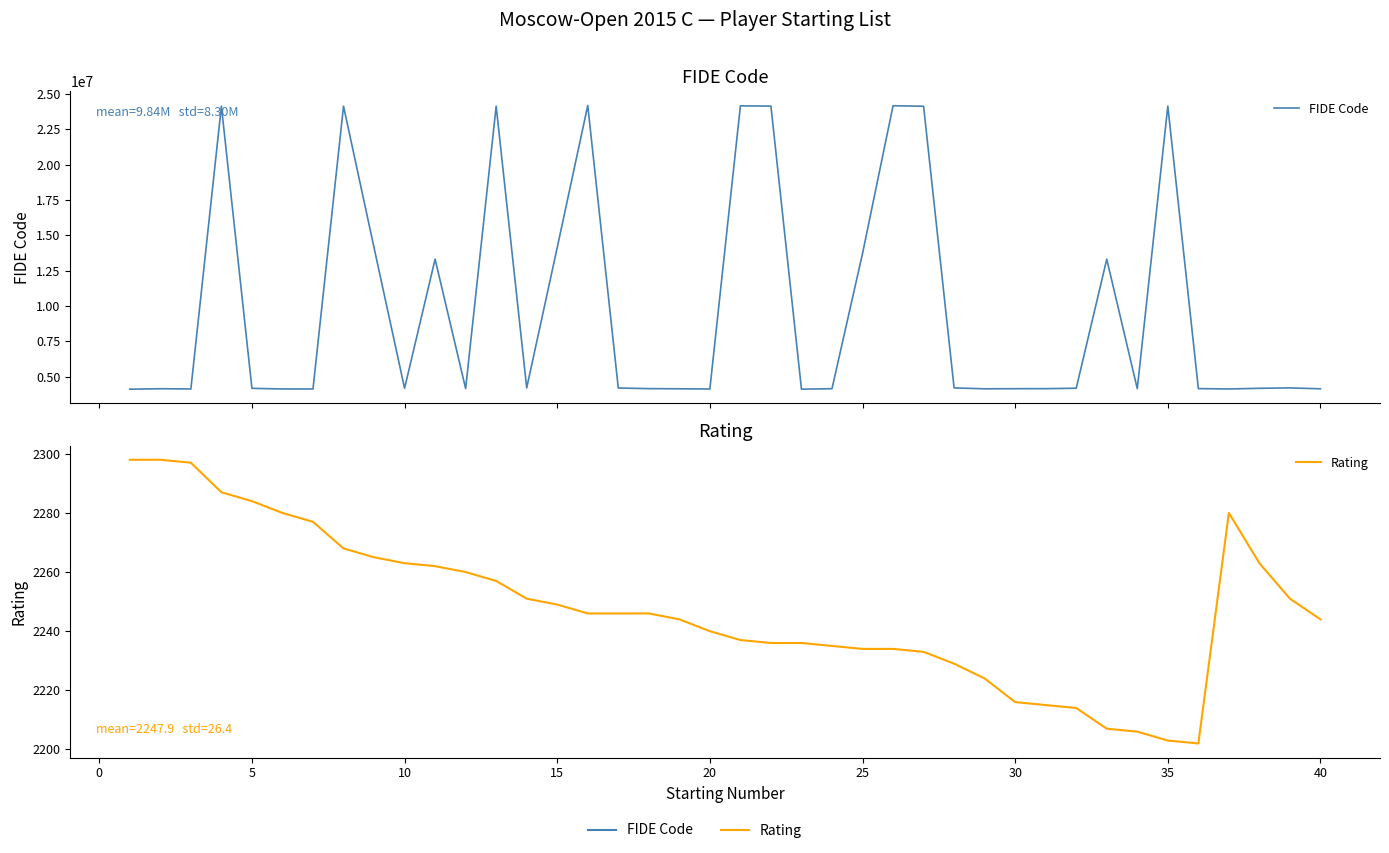

Does the chart display data point markers on the line(s)?

No